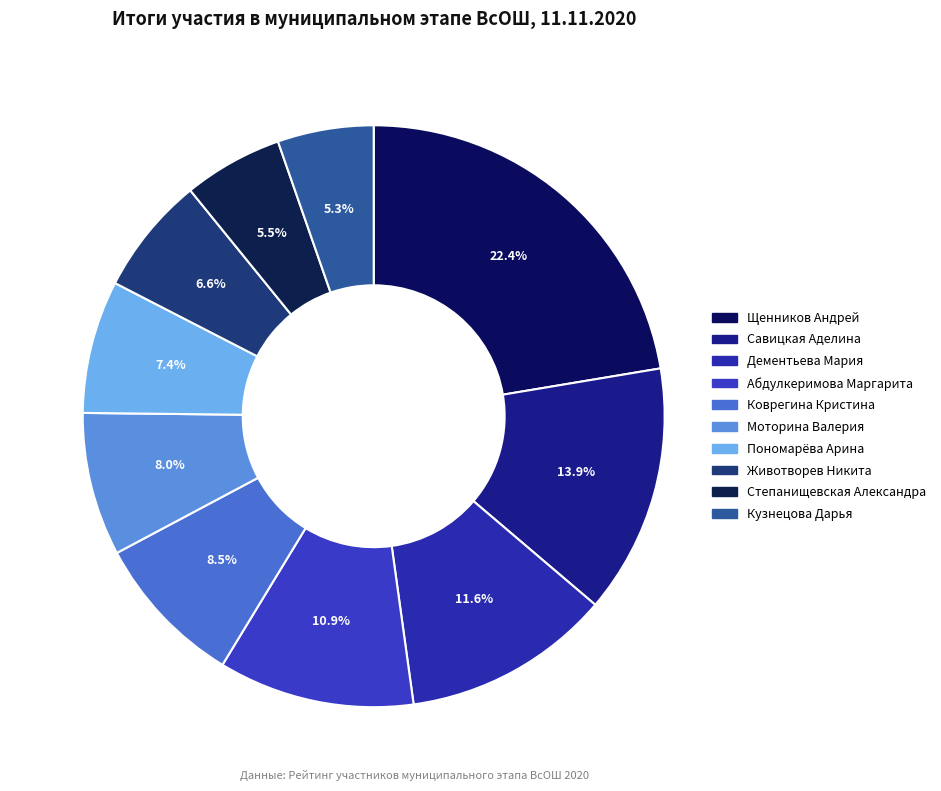

Is it true that Коврегина Кристина is 9% of the pie?

True